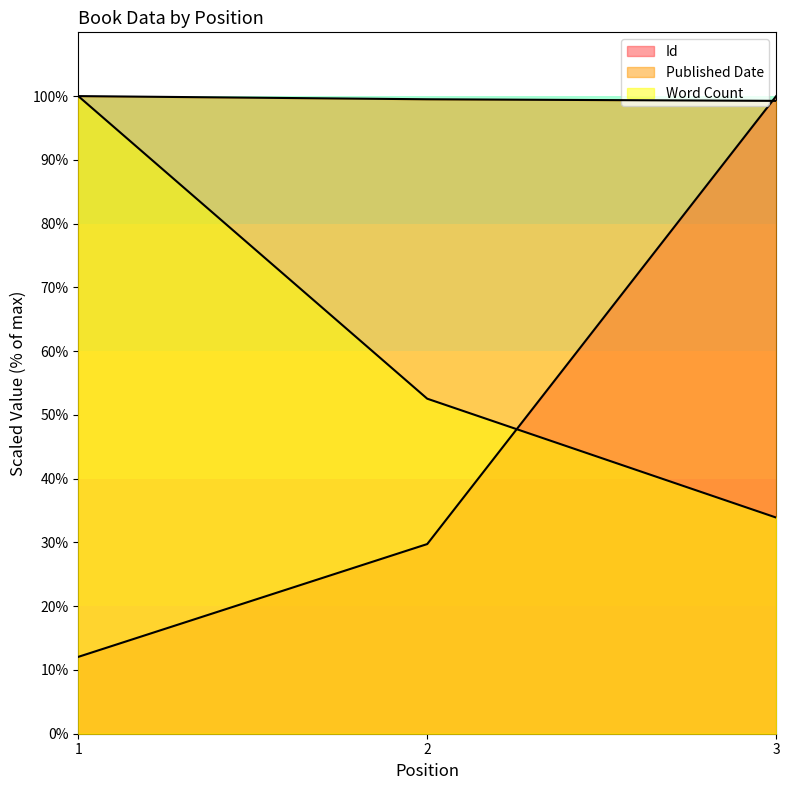

Rank the series by their average value, from lowest to highest.

Id, Word Count, Published Date